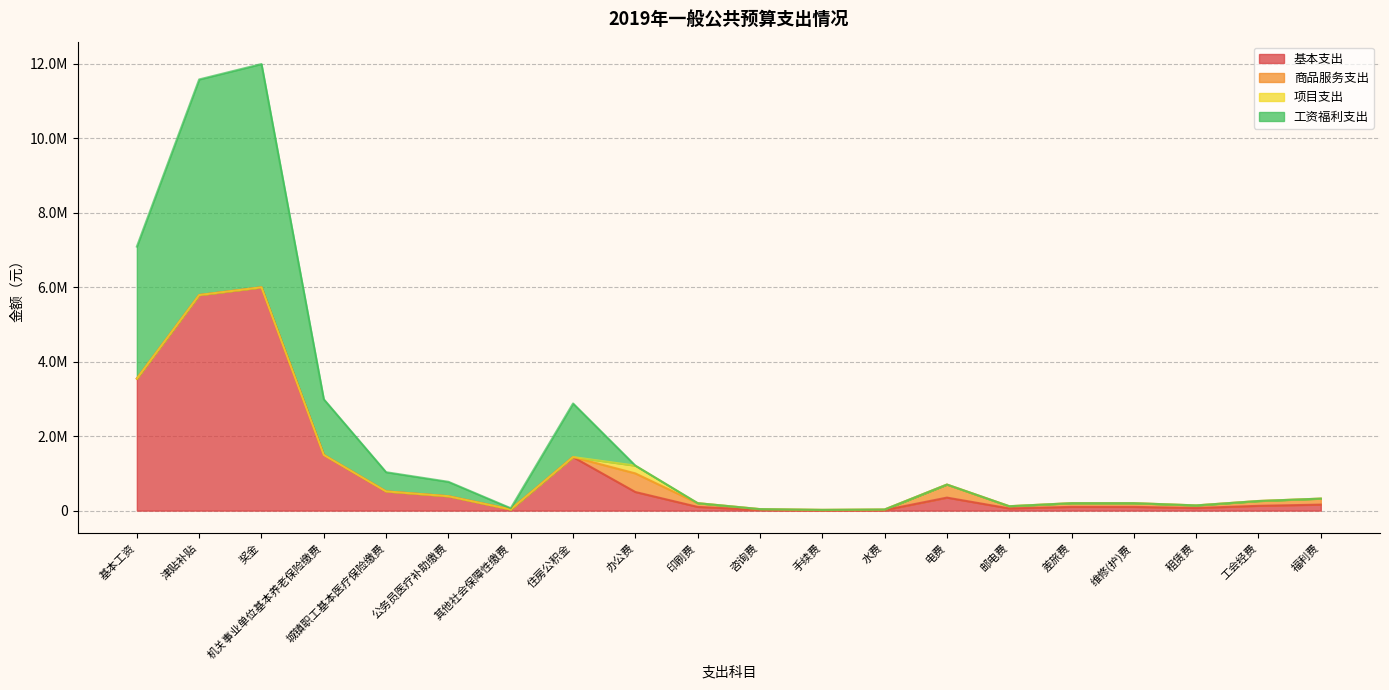

Is it true that 工资福利支出 equals 20000 at 手续费?

True